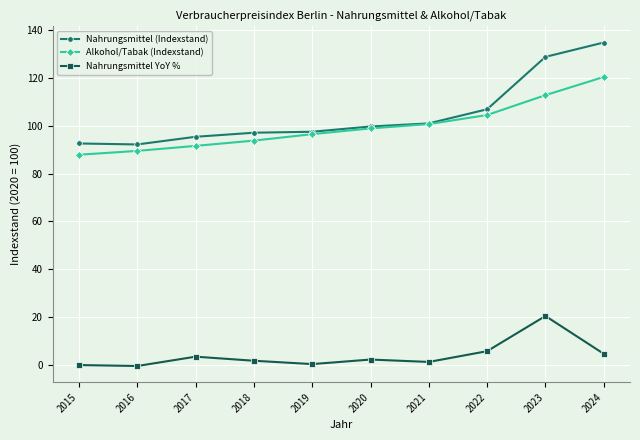

What is the value of the Nahrungsmittel (Indexstand) point at the 7th from the left?

101.0